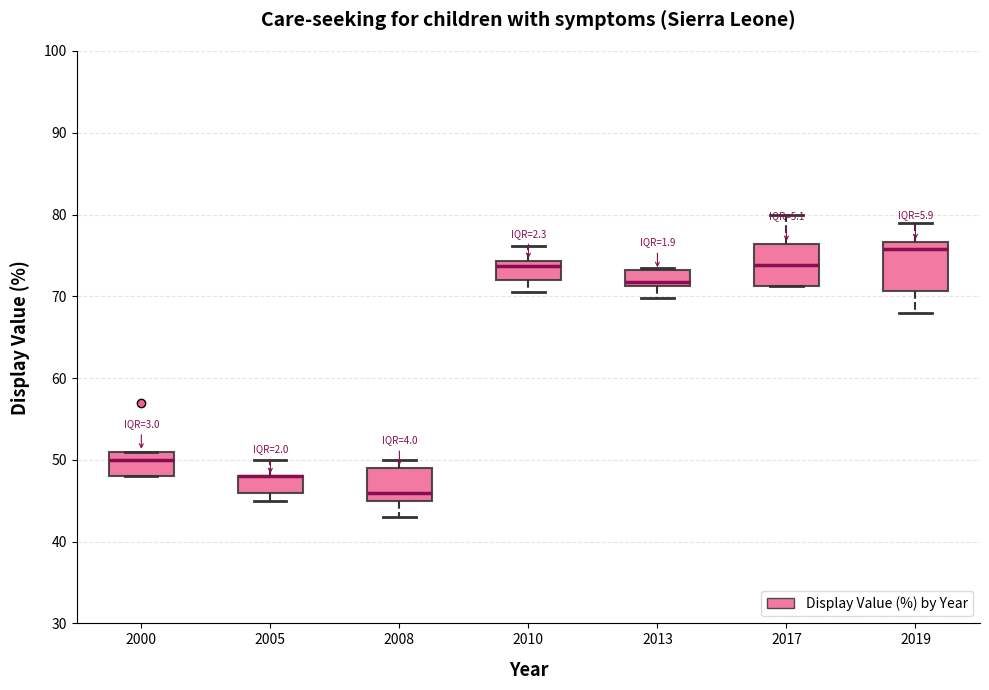

Reading left to right, read every box against the y-axis: the position of its median line, the range the box covers, and the ends of its whiskers. The values are not printed on the chart, so give them approximately, as read against the axis.

2000: median 50, box 48 to 51, whiskers 48 to 51
2005: median 48 (drawn on the box's upper edge), box 46 to 48, whiskers 45 to 50
2008: median 46, box 45 to 49, whiskers 43 to 50
2010: median 74 (just below the box's upper edge), box 72 to 74, whiskers 71 to 76
2013: median 72, box 71 to 73, whiskers 70 to 74
2017: median 74, box 71 to 76, whiskers 71 to 80
2019: median 76, box 71 to 77, whiskers 68 to 79